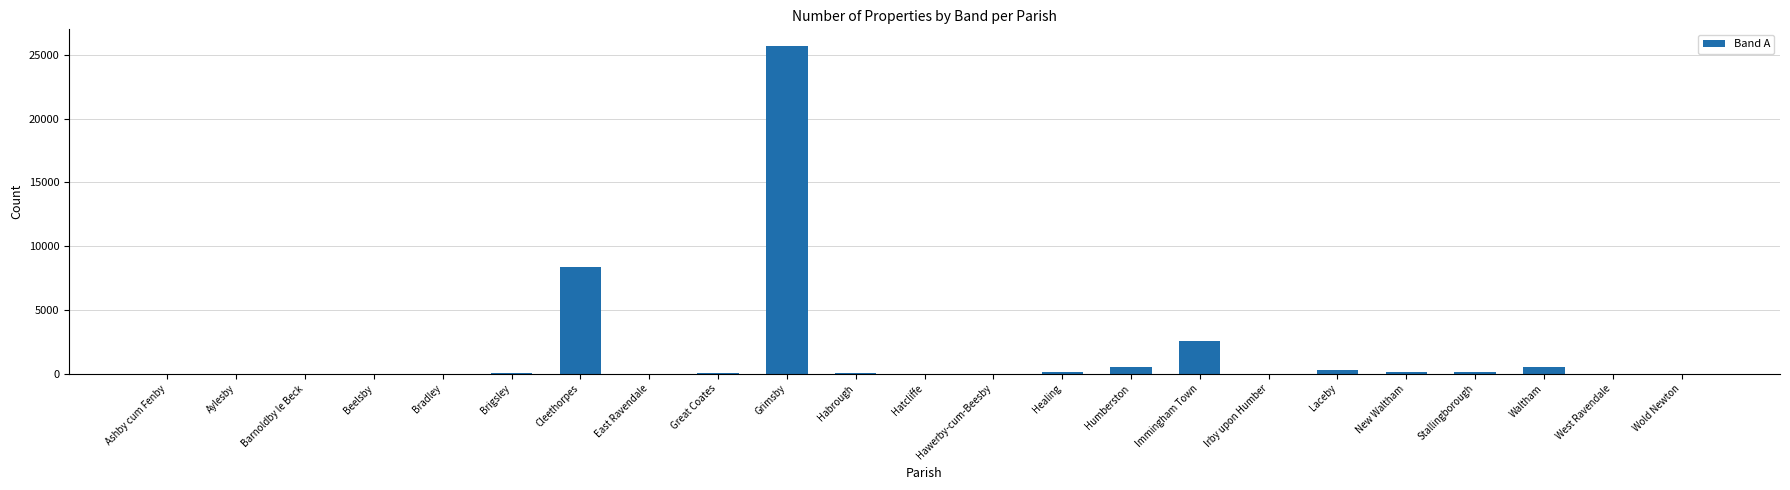

What is the sum of all values?

38649